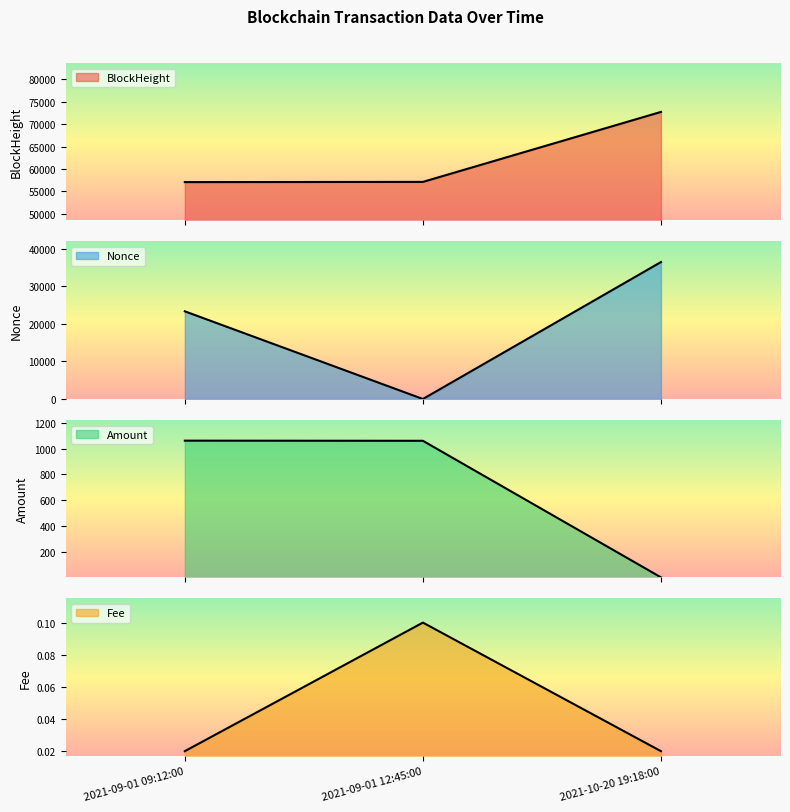

Which category has the highest value across all series?

2021-10-20 19:18:00